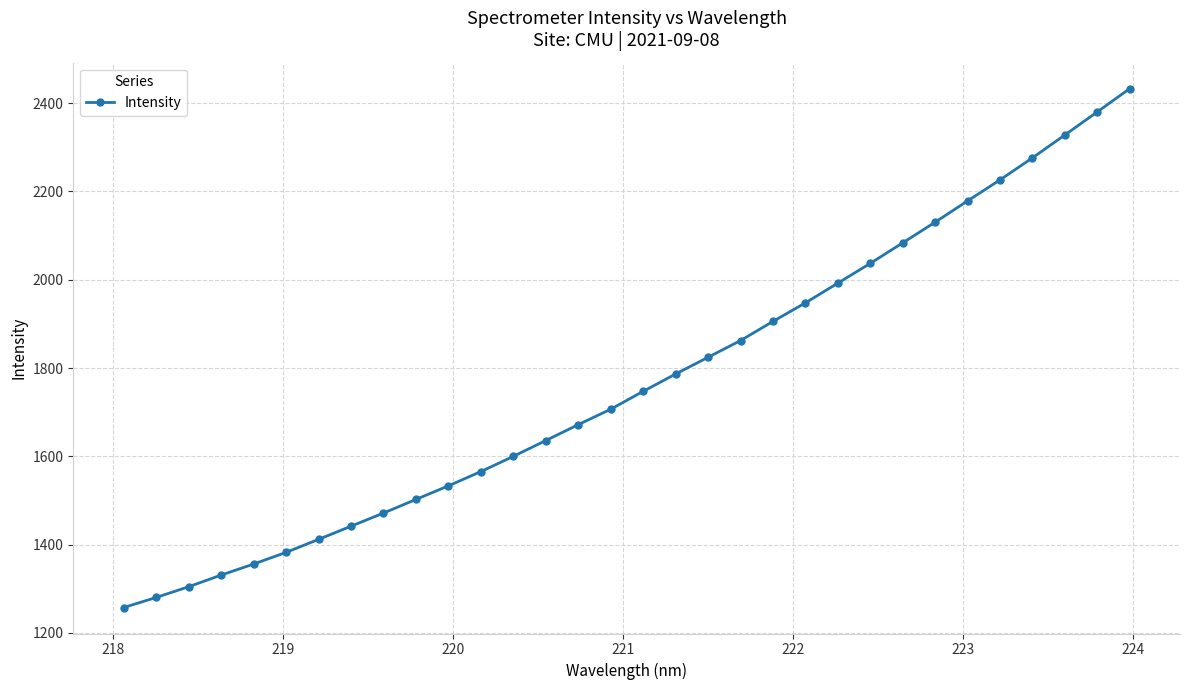

What is the sum of all values?

56589.8